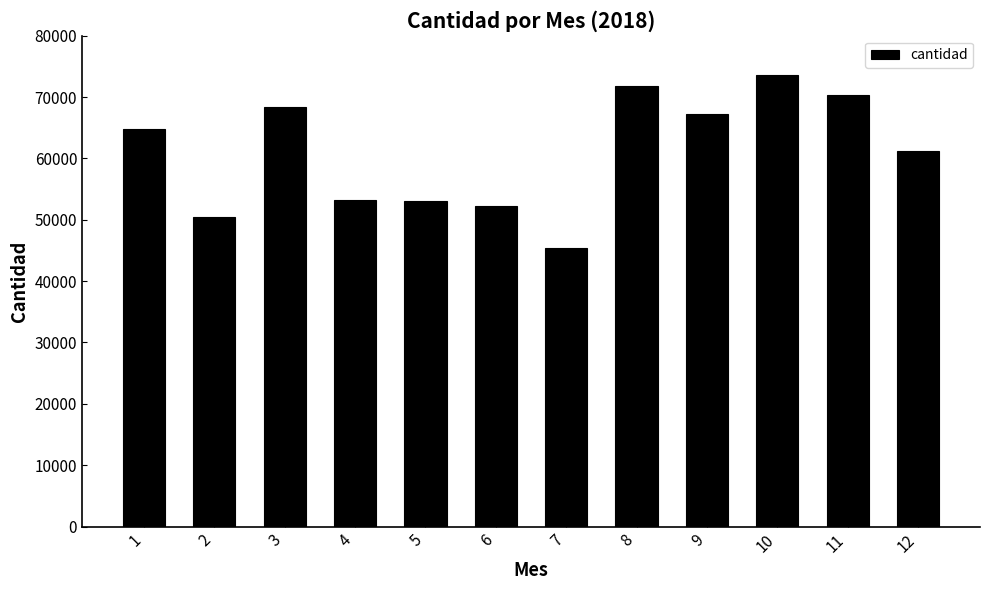

True or false: the data shows 22248.9 at 5.

False